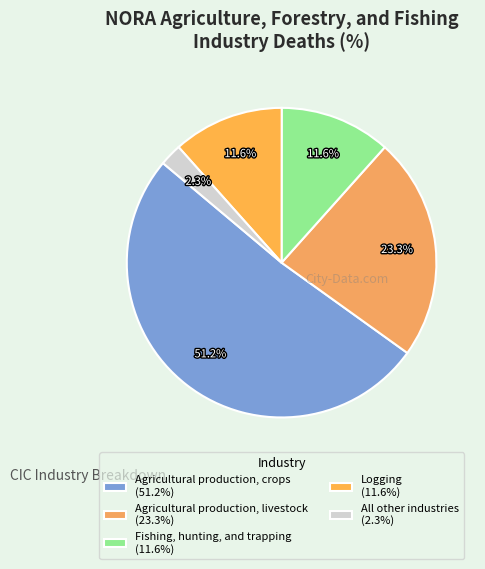

How many segments does this pie chart have?

5